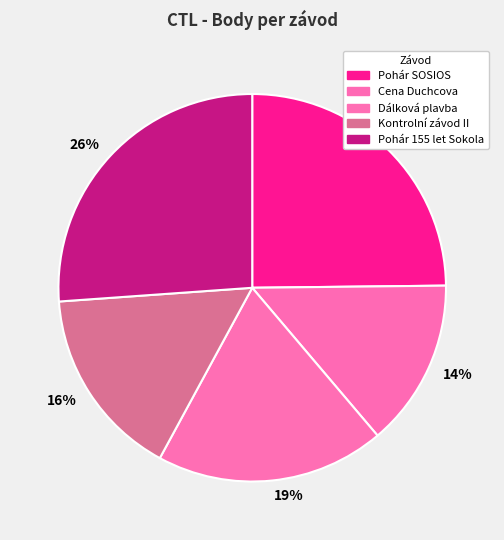

Rank the categories by value from lowest to highest.

14%, 16%, 19%, 25%, 26%